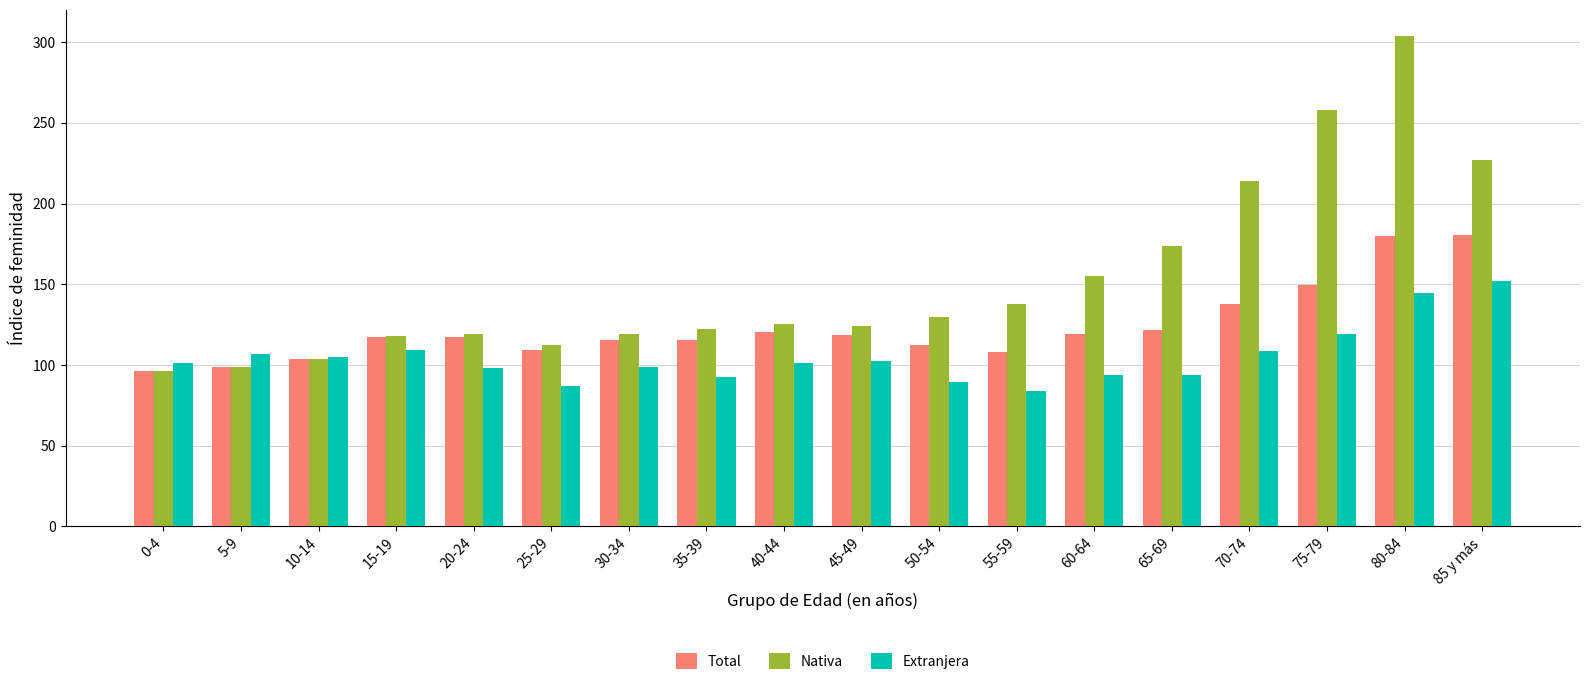

Is it true that Total equals 190.1 at 65-69?

False